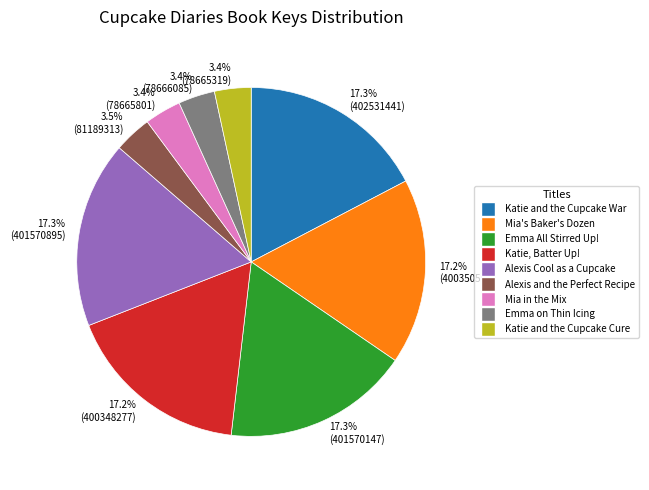

Between 17.3% (401570147) and 3.4% (78666085), which is larger?

17.3% (401570147)